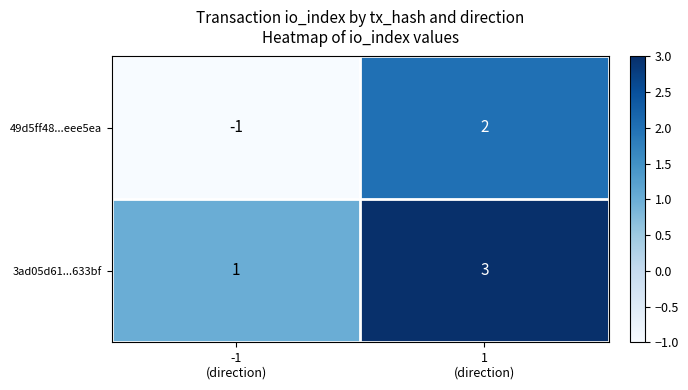

Which series has the largest total across all categories?

3ad05d61...633bf